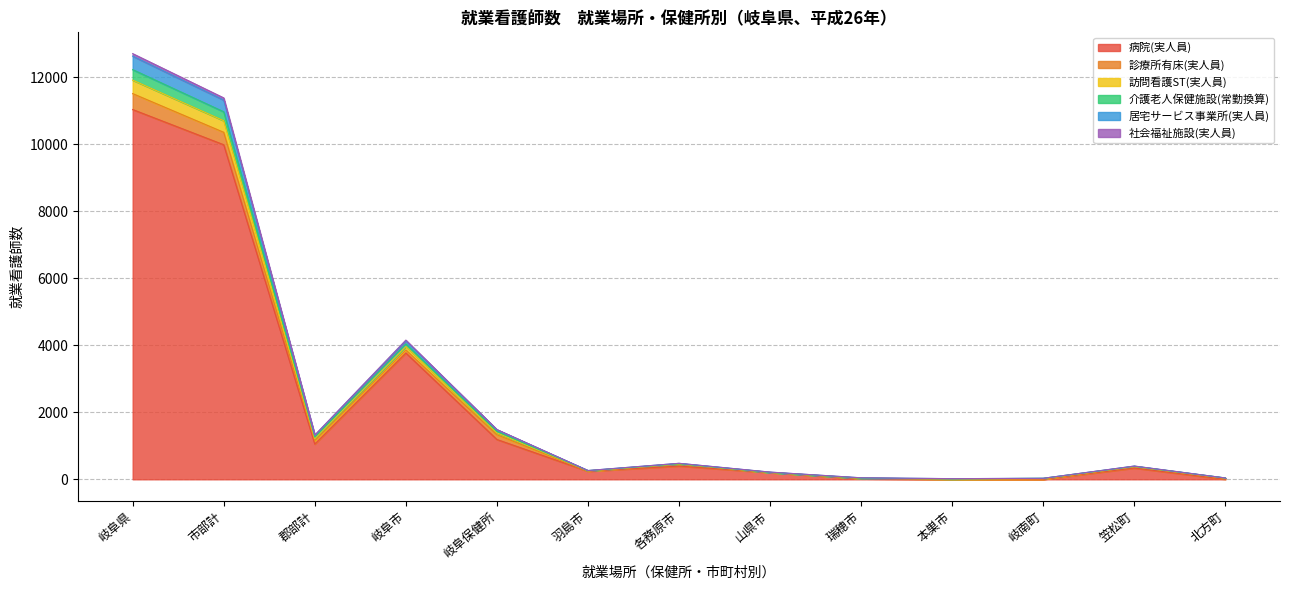

How many lines are shown in the chart?

6